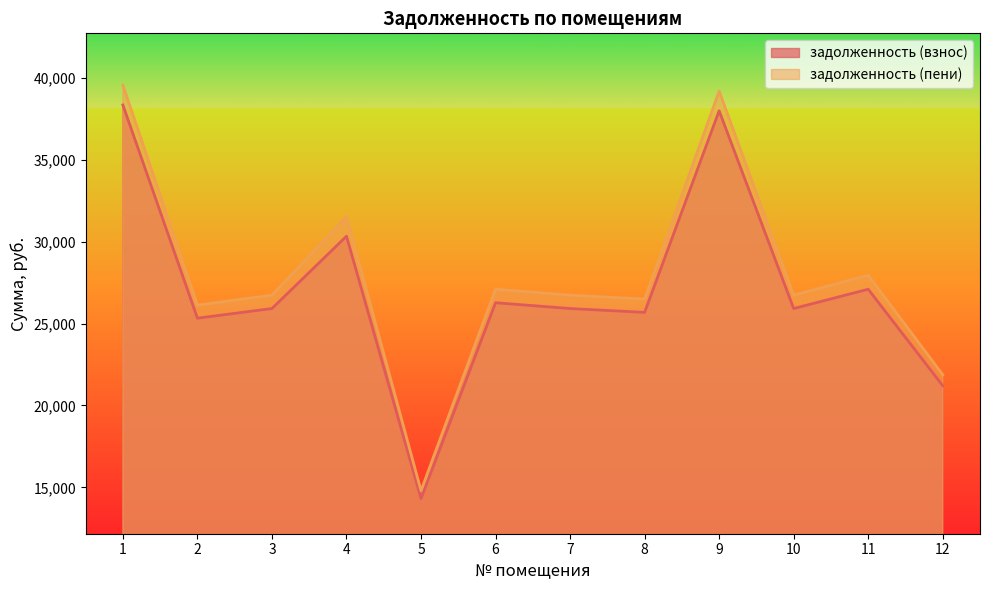

Is it true that задолженность (пени) equals 39552.1 at 1?

True